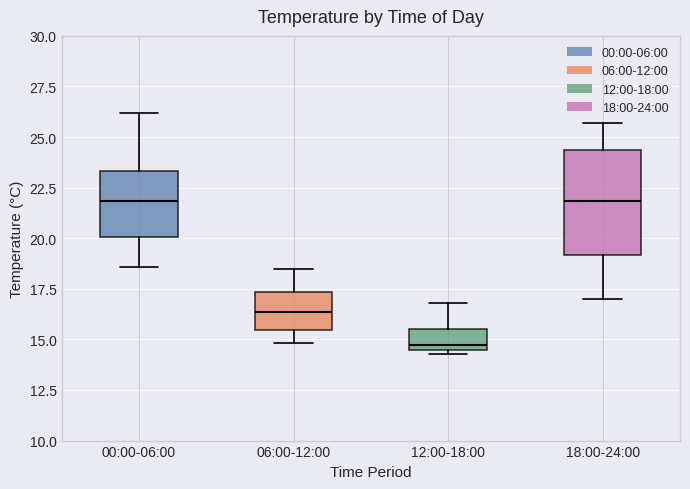

Where does the median line of the box for 00:00-06:00 sit on the y-axis? The values are not printed on the chart, so give them approximately, as read against the axis.

22.0